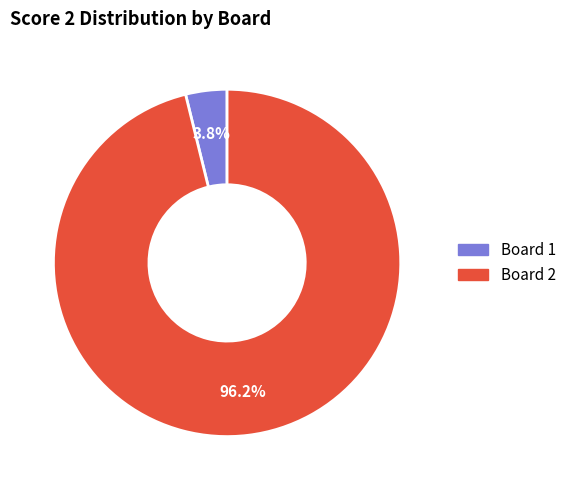

To the nearest percent, what is the average slice percentage?

50%